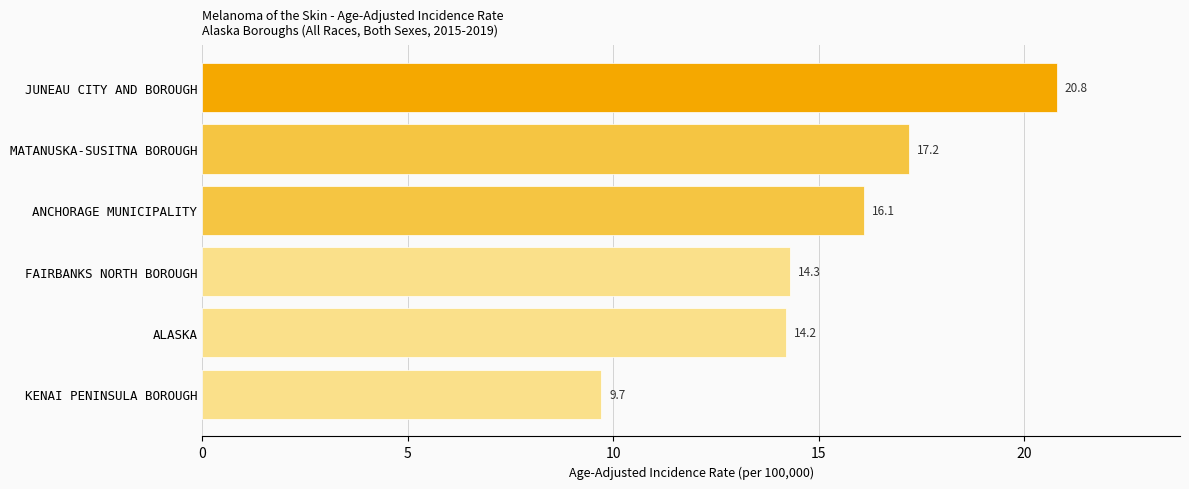

Approximately how many times larger is the value at JUNEAU CITY AND BOROUGH compared to ANCHORAGE MUNICIPALITY?

1.3